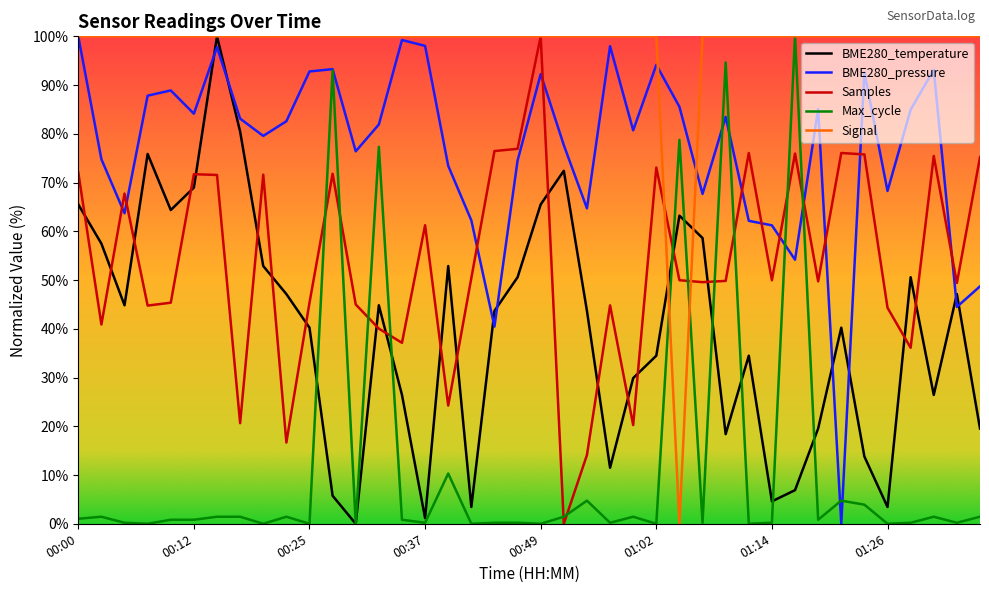

Count the number of data series in this chart.

5